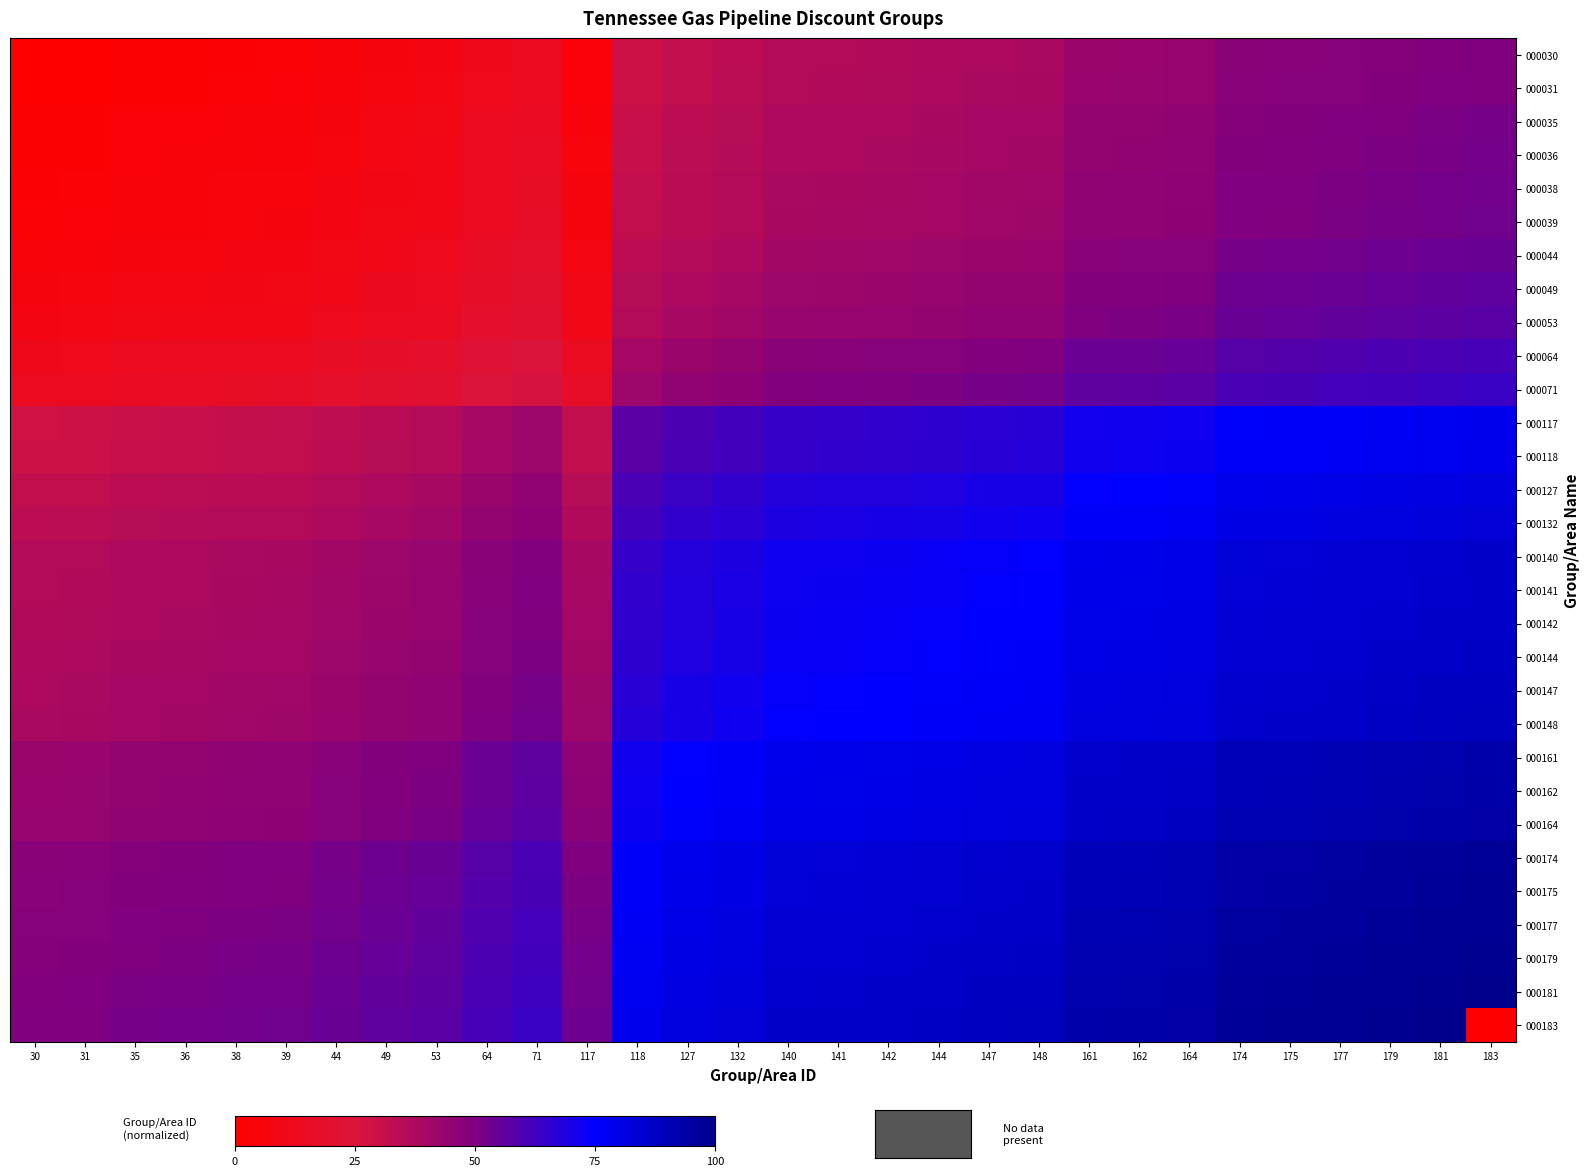

What is the spread (max minus min) of values at 162?

50.0